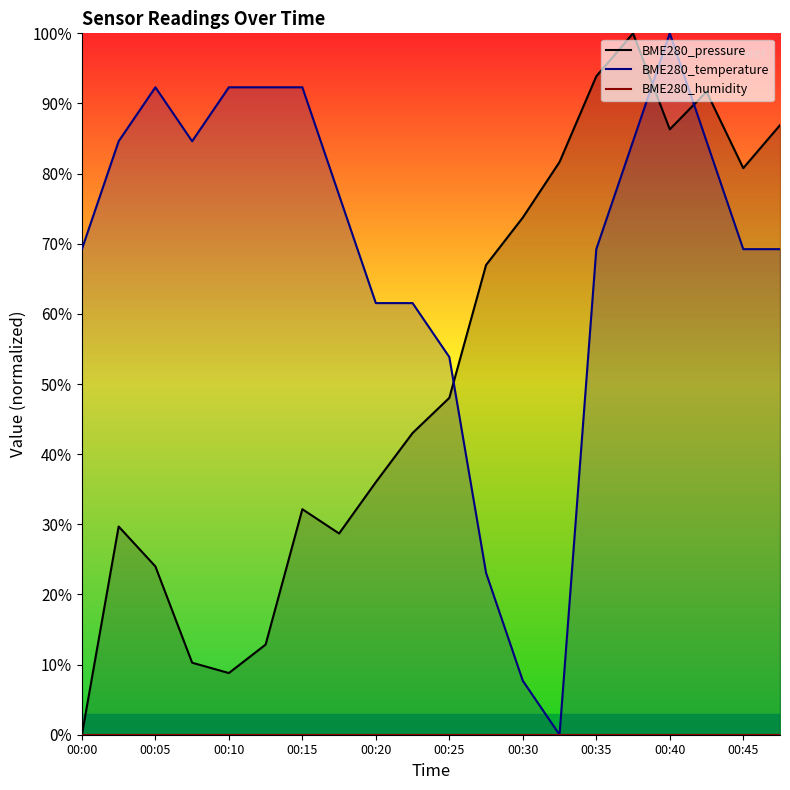

Which category has the highest value in the BME280_temperature series?

00:40